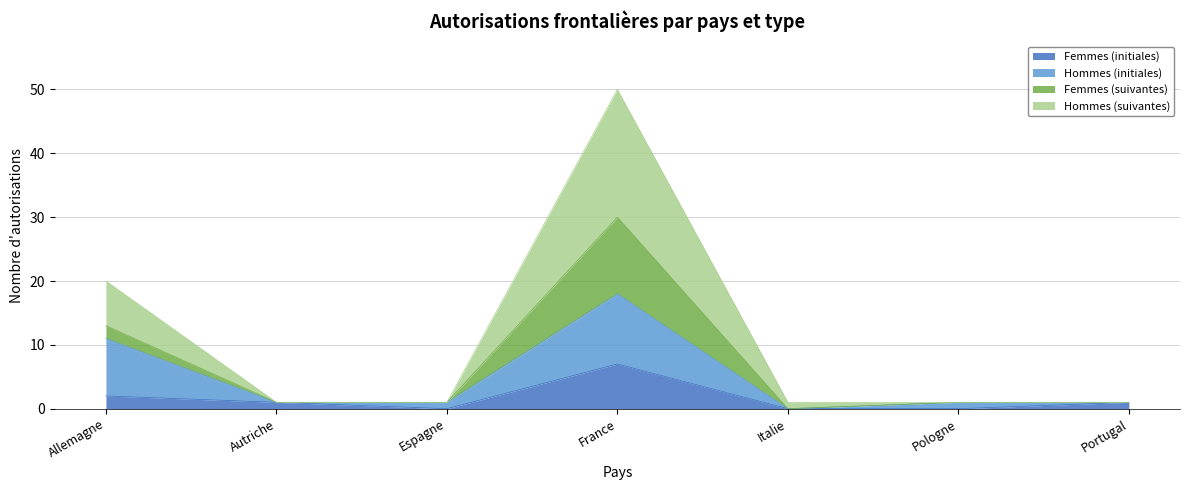

At which category is the sum across all series the highest?

France